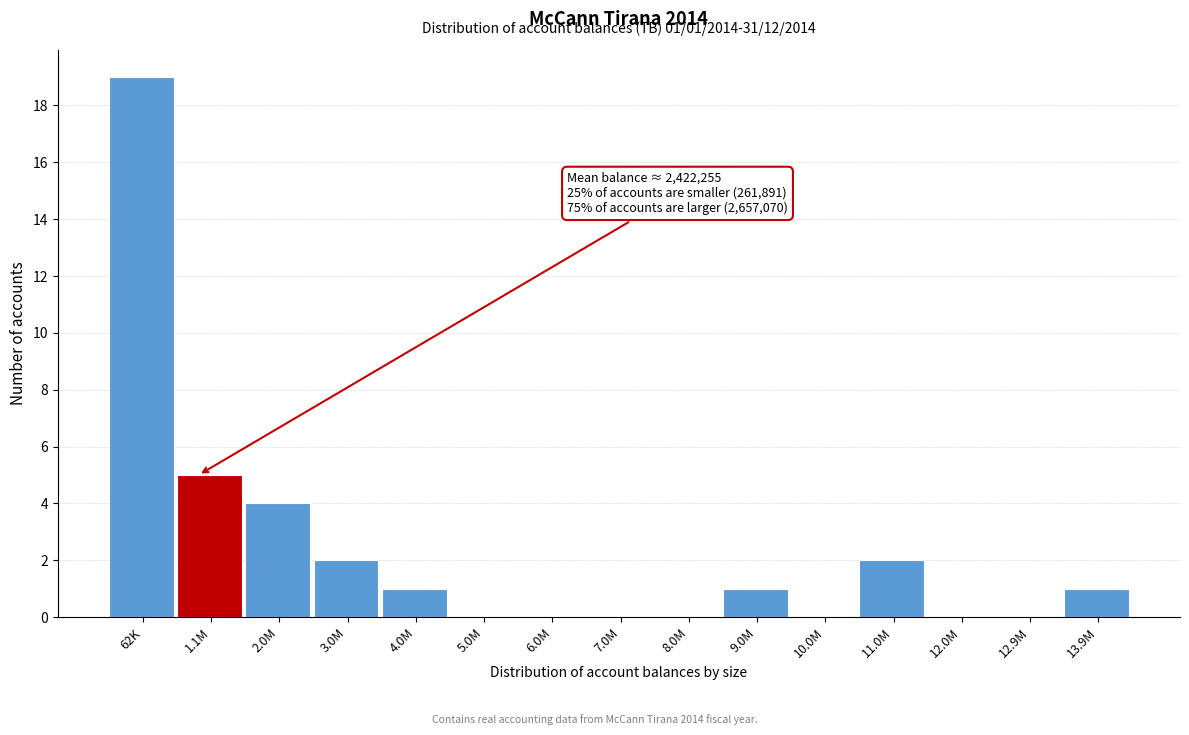

Reading right to left, extract all data points from this chart.

13.9M=1	12.9M=0	12.0M=0	11.0M=2	10.0M=0	9.0M=1	8.0M=0	7.0M=0	6.0M=0	5.0M=0	4.0M=1	3.0M=2	2.0M=4	1.1M=5	62K=19